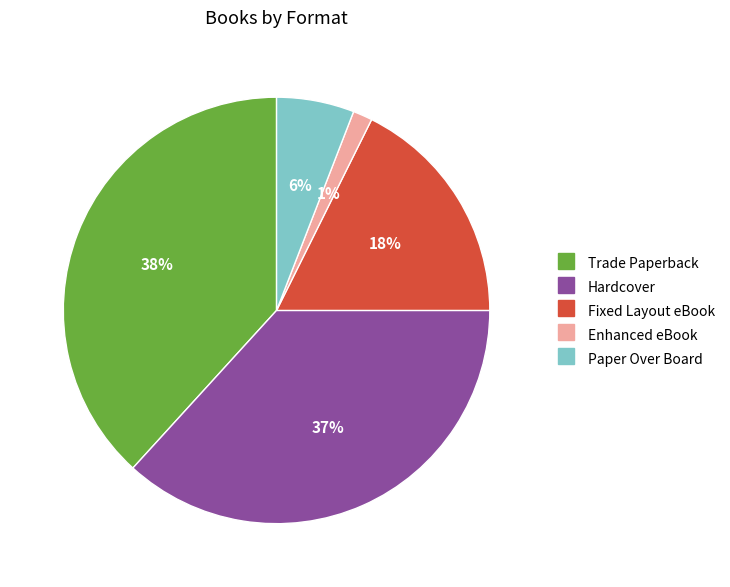

Which has a higher value, Enhanced eBook or Paper Over Board?

Paper Over Board